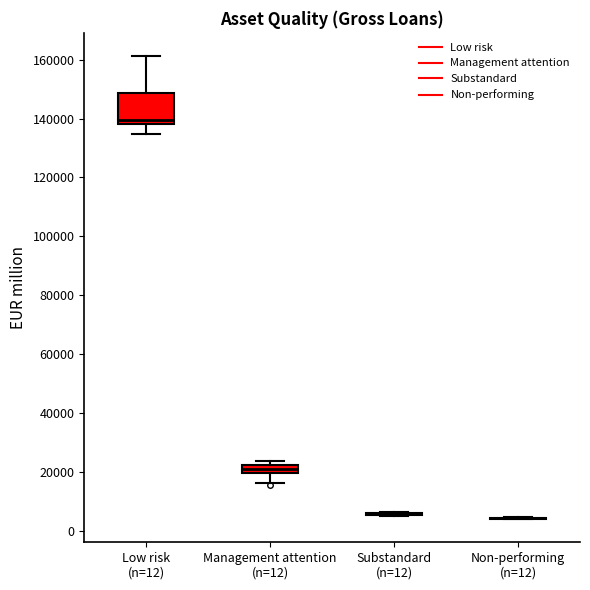

Which box is the tallest, from its lower edge to its upper edge?

Low risk (n=12)